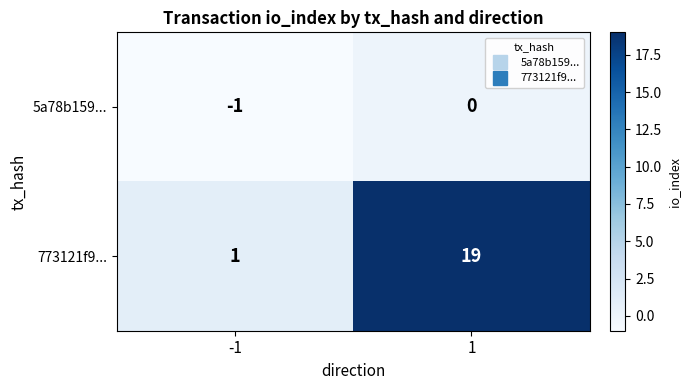

List the series in order of their overall mean, highest first.

773121f9..., 5a78b159...